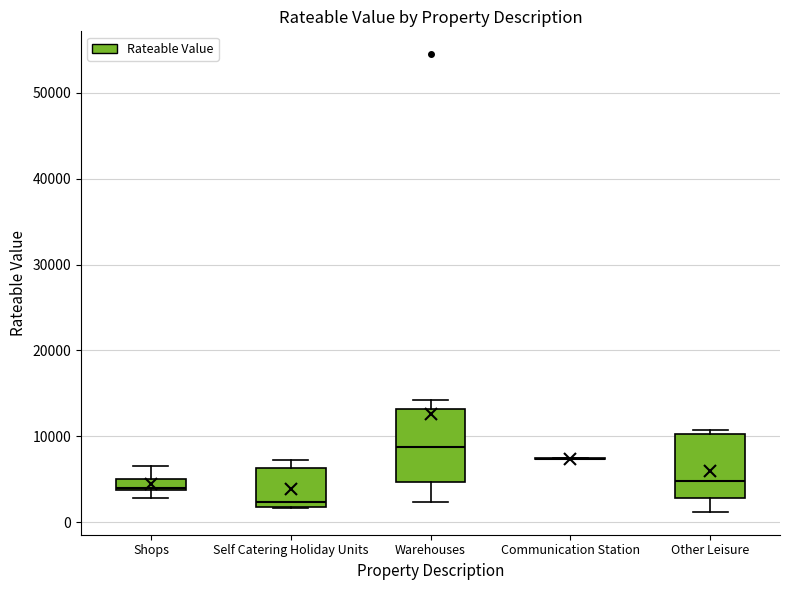

Which box is the tallest, from its lower edge to its upper edge?

Warehouses